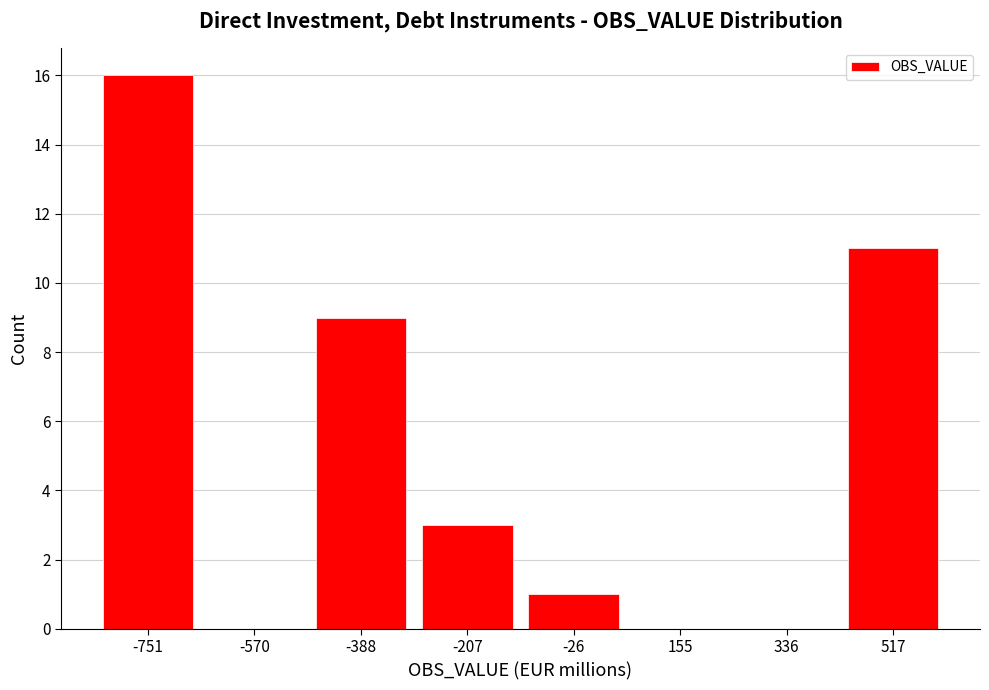

Reading left to right, transcribe this chart: for each bar, give the range it covers on the x-axis and its height. Neither the bar edges nor the heights are printed on the chart, so give them approximately, as read against the axes.

-840 to -660: 16
-660 to -480: 0
-480 to -300: 9
-300 to -120: 3
-120 to 60: 1
60 to 240: 0
240 to 420: 0
420 to 600: 11